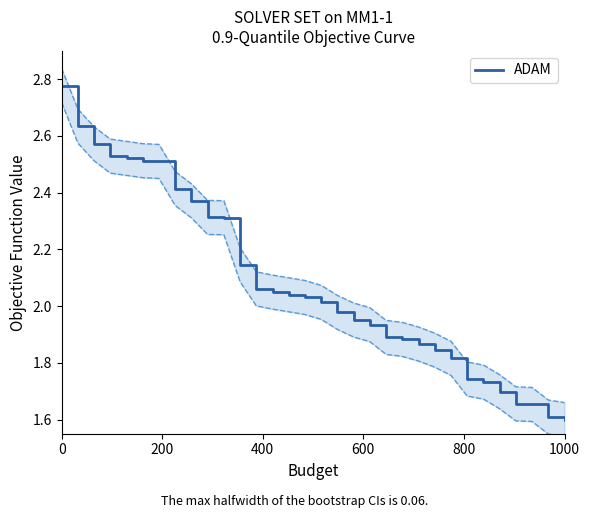

True or false: ADAM has a value of 3.7 at 0.

False